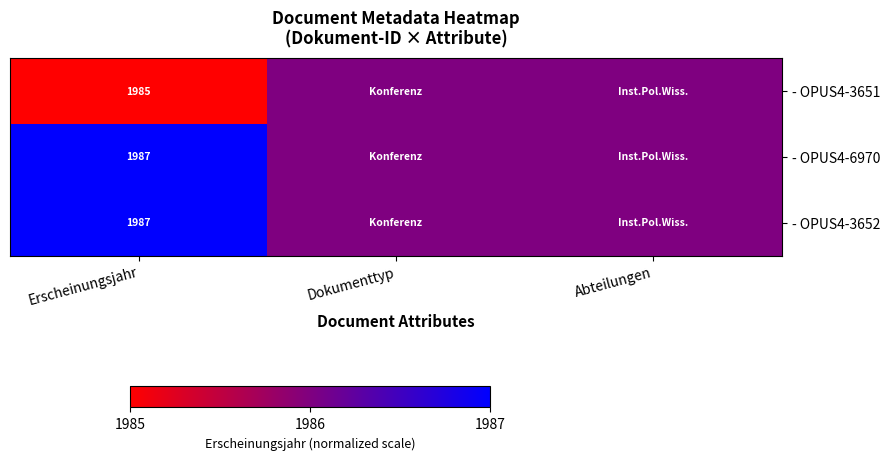

At which category is the sum across all series the highest?

Erscheinungsjahr